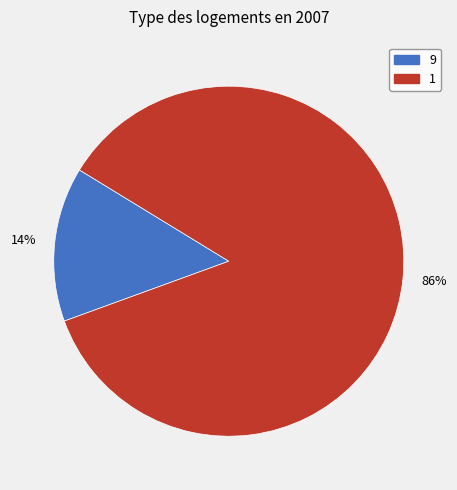

The 1 slice represents 74% of the pie. True or false?

False